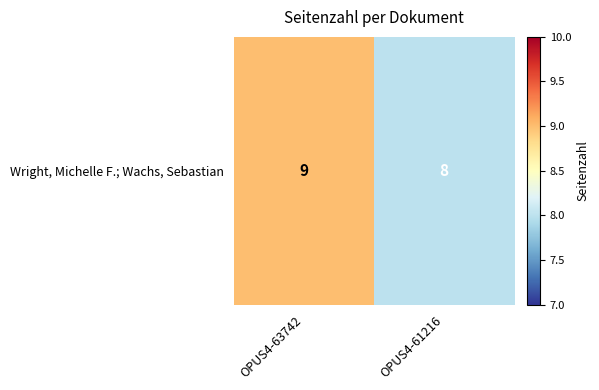

Rank the categories by value from highest to lowest.

OPUS4-63742, OPUS4-61216